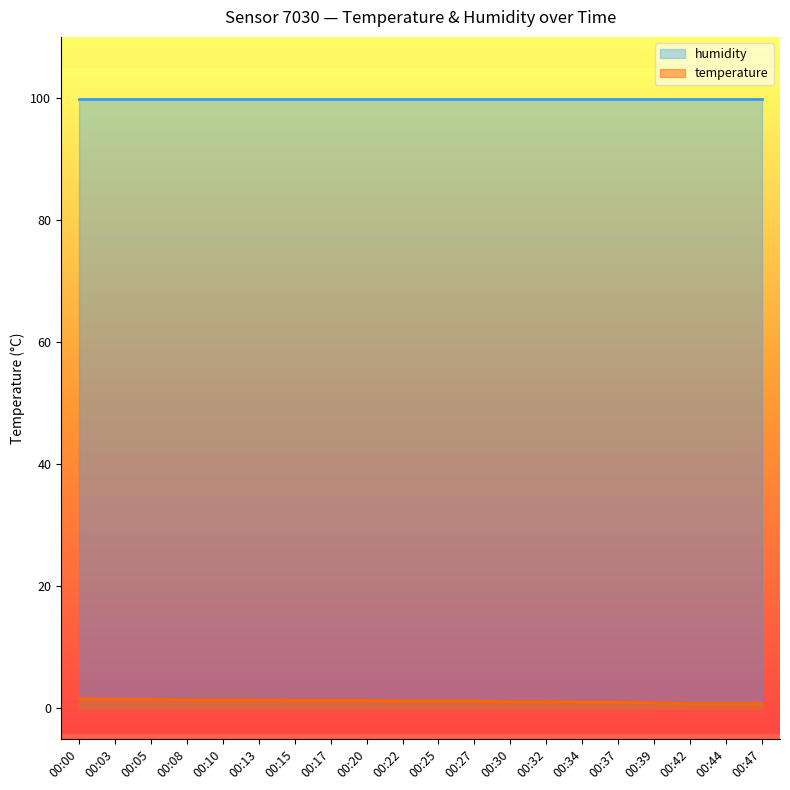

True or false: the data has more than 0 interior local peaks.

False